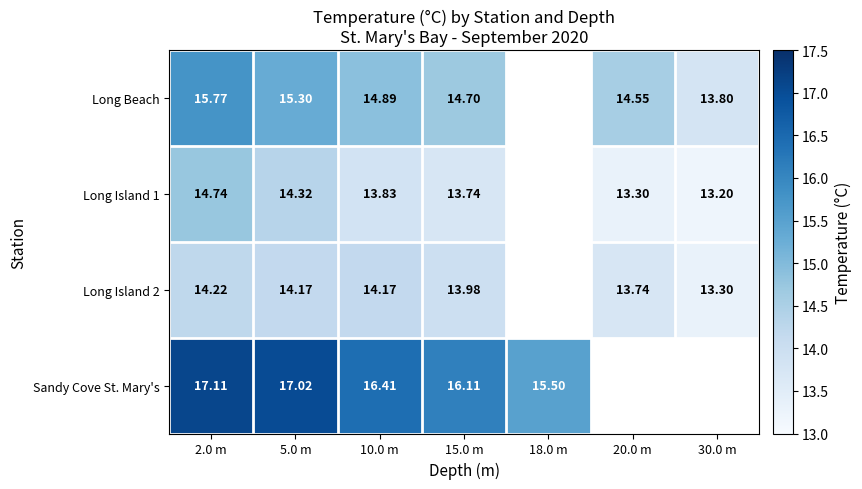

Is the value of Sandy Cove St. Mary's at 5.0 m greater than the value of Long Island 1 at 30.0 m?

Yes